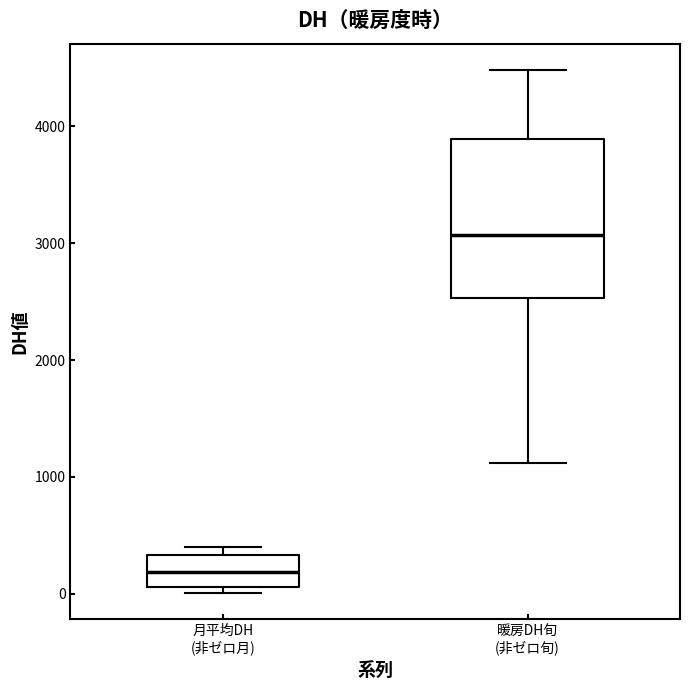

Comparing the boxes themselves (not the whiskers), which one is the tallest?

暖房DH旬 (非ゼロ旬)